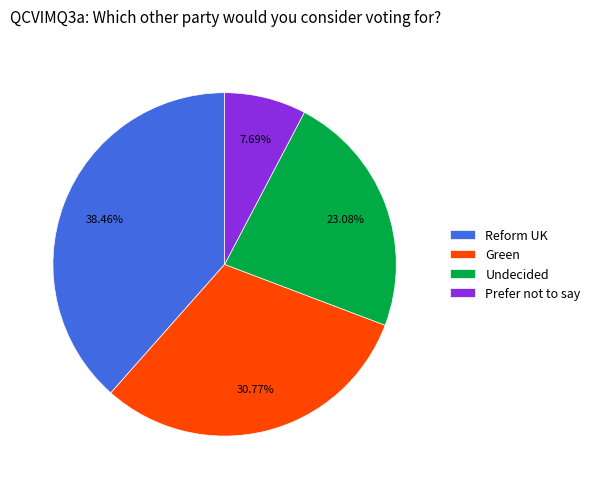

To the nearest percent, what percentage of the pie is Green?

31%